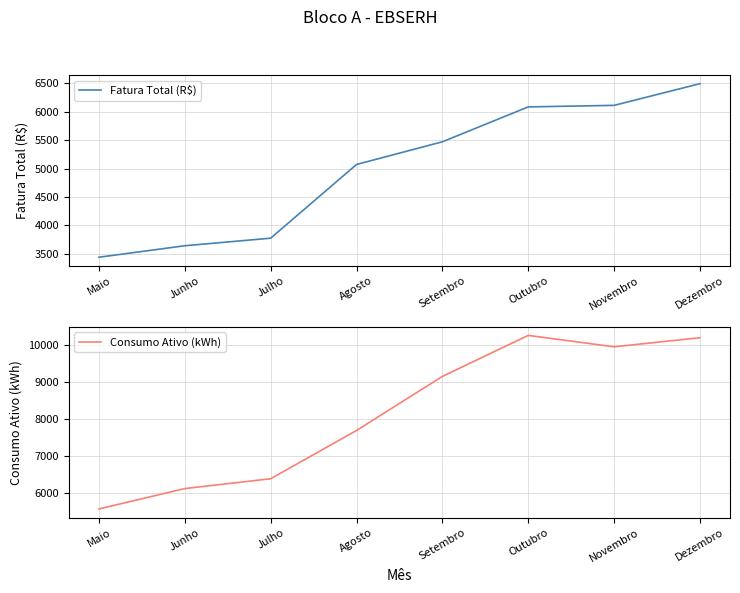

What is the value of the Fatura Total (R$) point at the 4th from the left?

5071.1